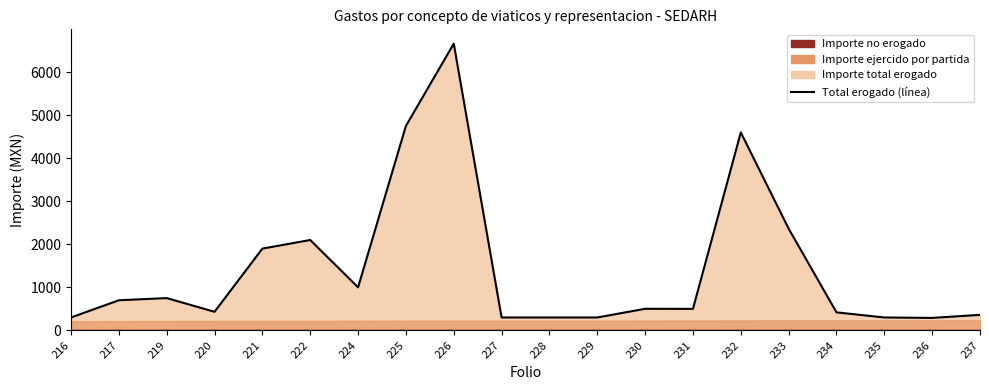

How many points are higher than both their immediate neighbors (excluding endpoints)?

5